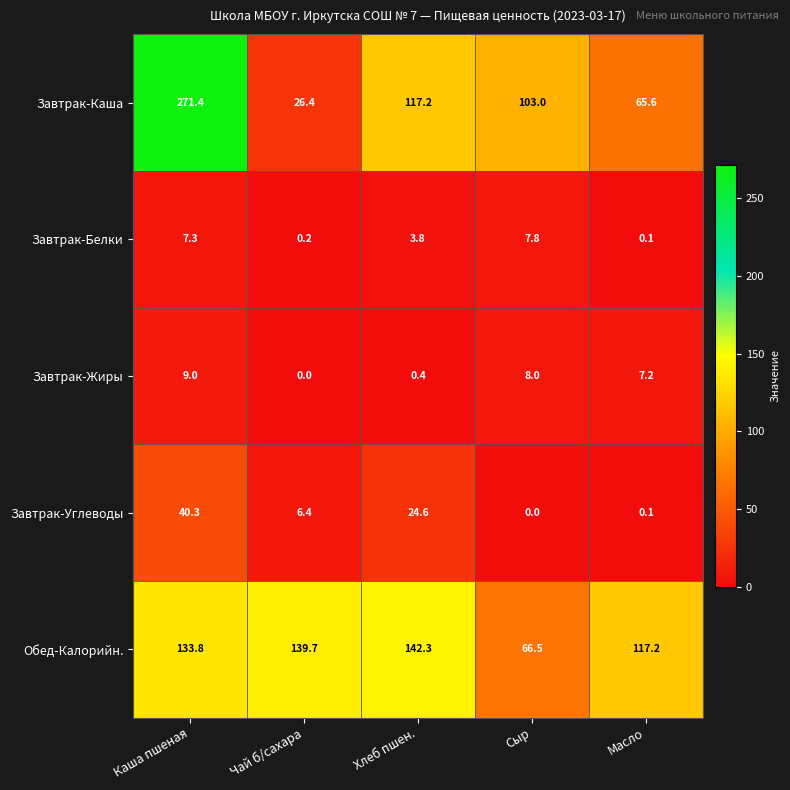

How many categories are shown in the chart?

5